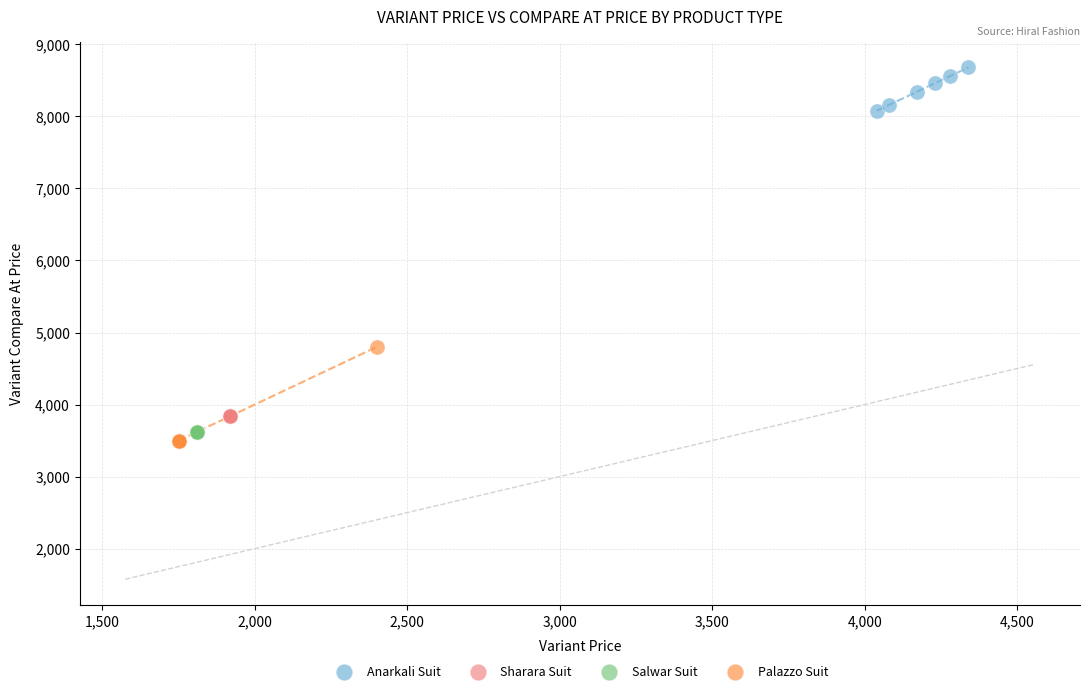

Which series contains the highest Y value?

Anarkali Suit